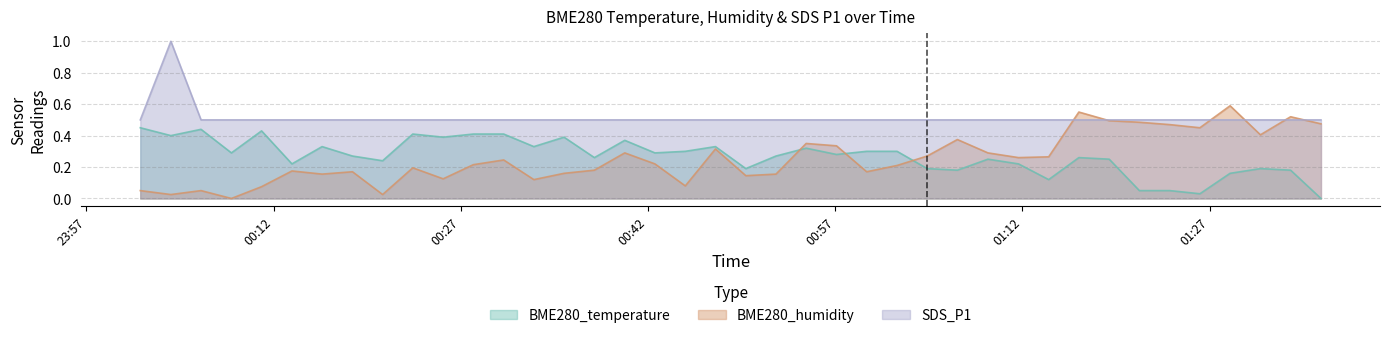

True or false: BME280_humidity has more than 1 interior local peaks.

True